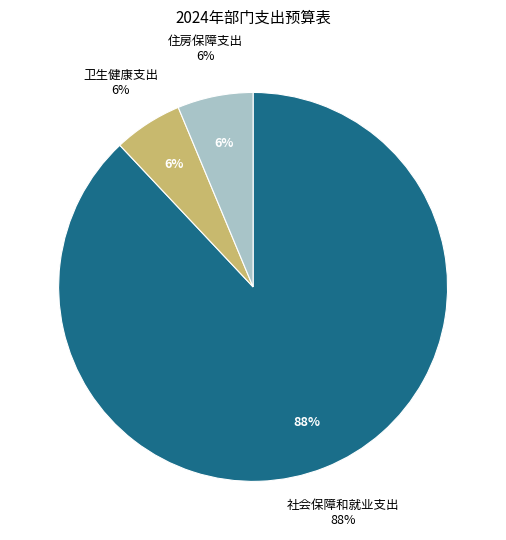

What percentage is the 卫生健康支出 slice, to the nearest percent?

6%